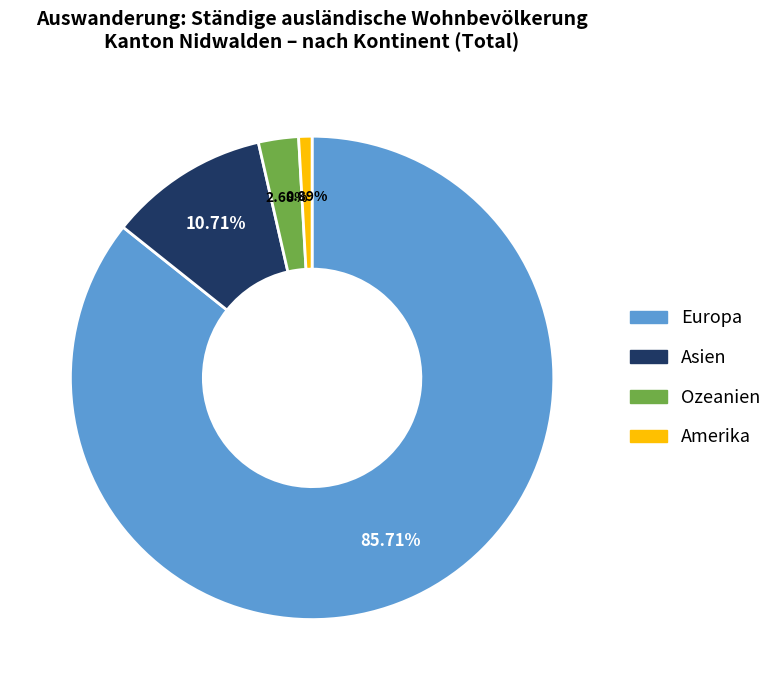

Is there a majority slice in this chart?

Yes